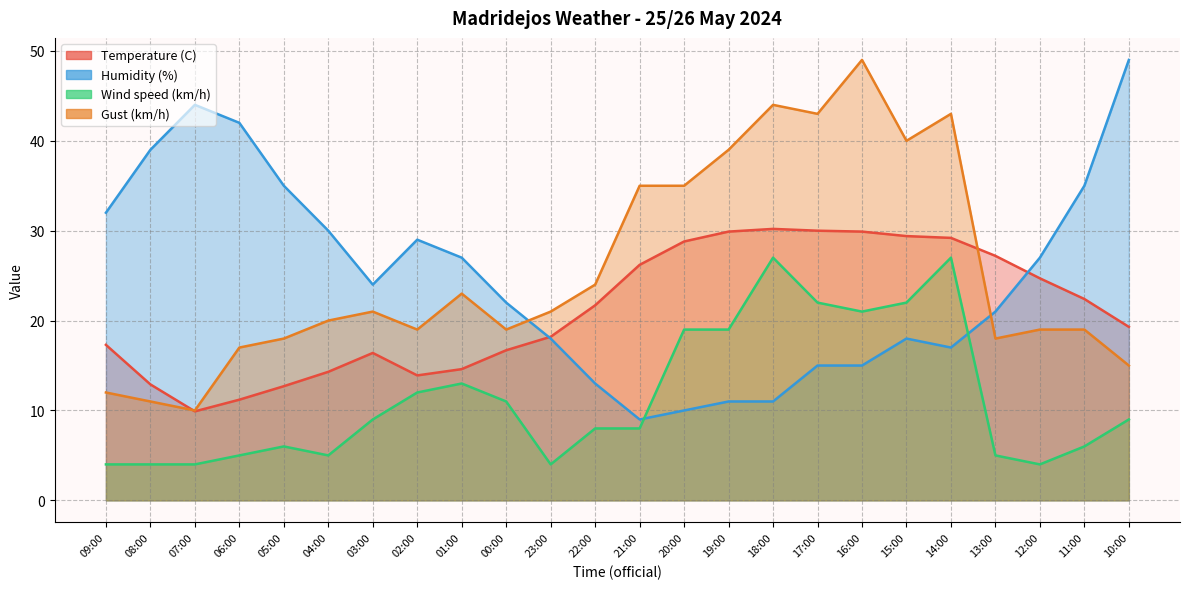

The Temperature (C) series shows 32.1 at 22:00. True or false?

False